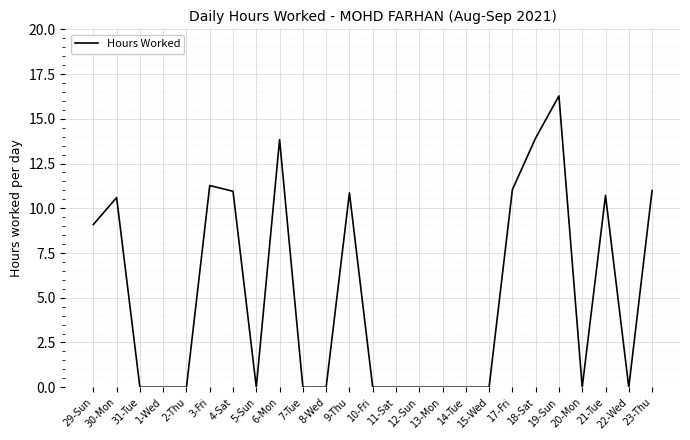

The chart shows a value of 0.0 at 1-Wed. True or false?

True